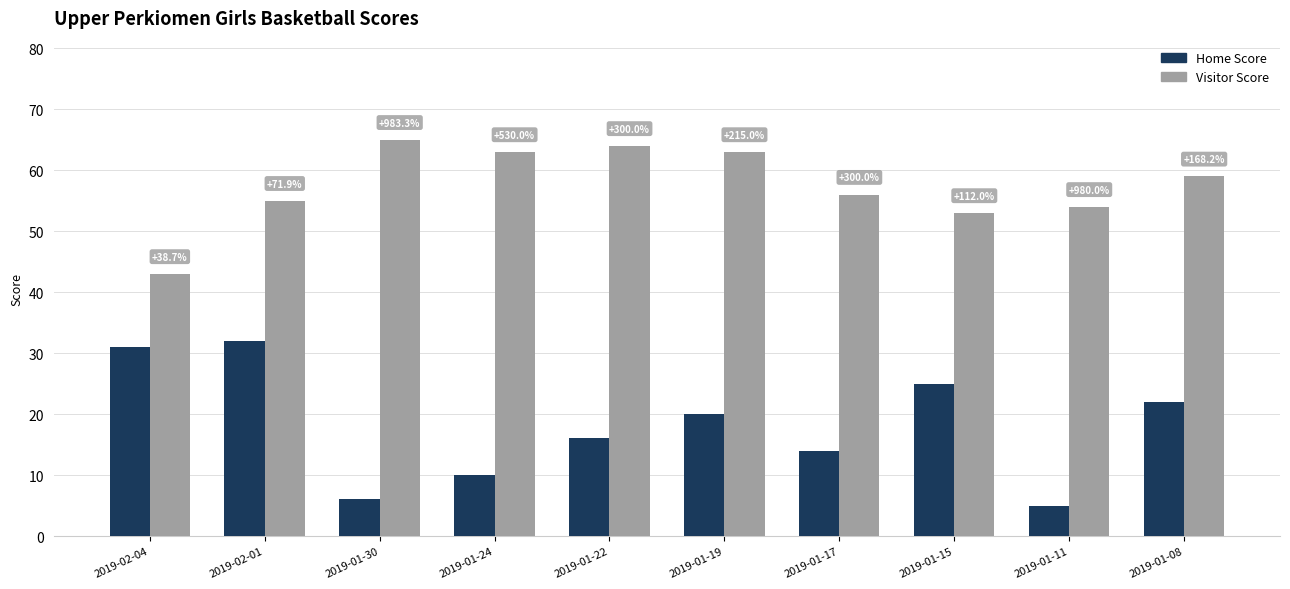

What is the smallest value displayed?

5